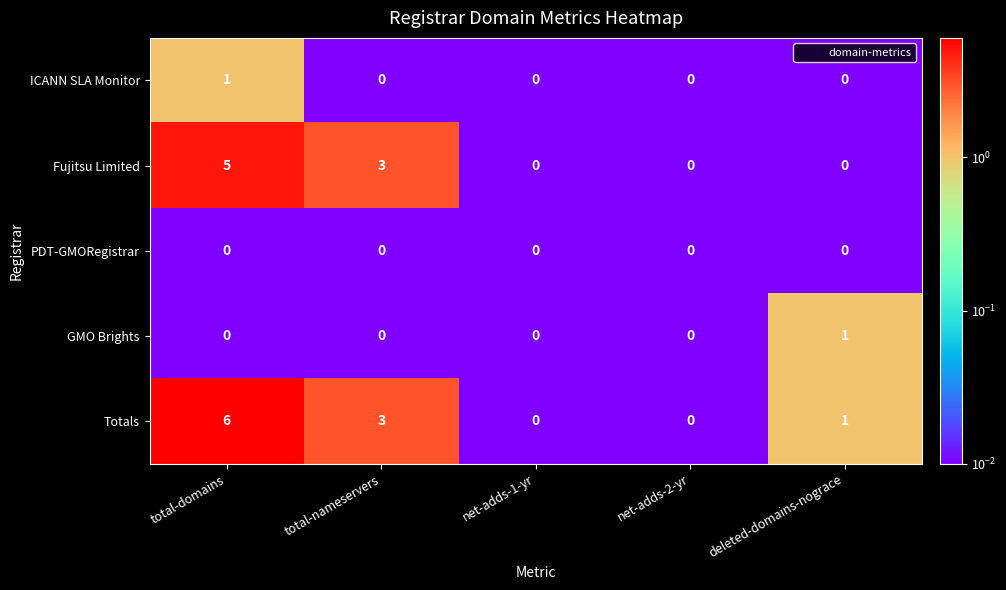

Reading left to right, transcribe all the data shown in this chart.

ICANN SLA Monitor: 1	0	0	0	0
Fujitsu Limited: 5	3	0	0	0
PDT-GMORegistrar: 0	0	0	0	0
GMO Brights: 0	0	0	0	1
Totals: 6	3	0	0	1